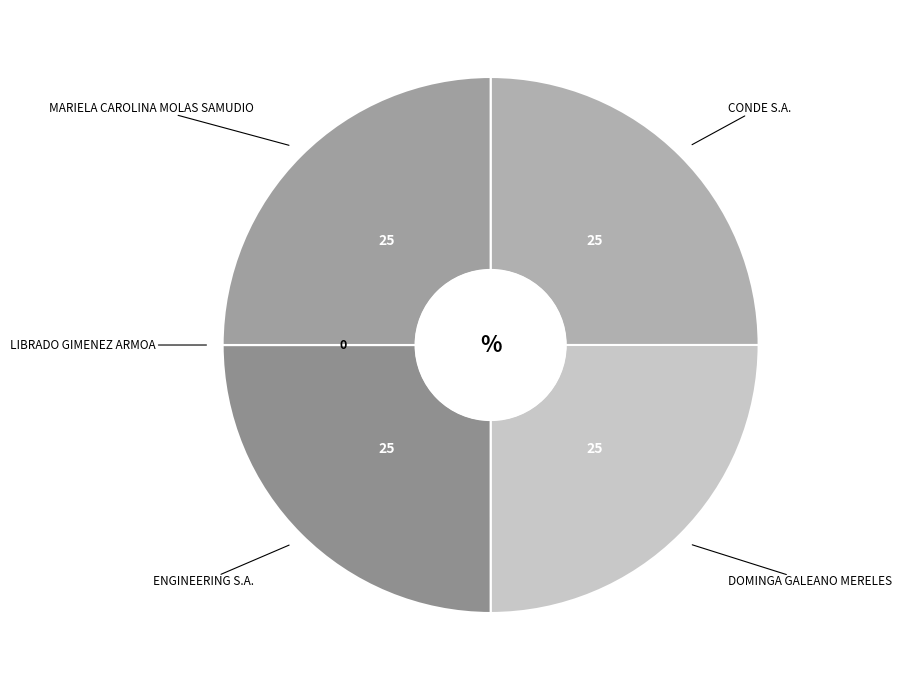

Which slice is the smallest?

LIBRADO GIMENEZ ARMOA